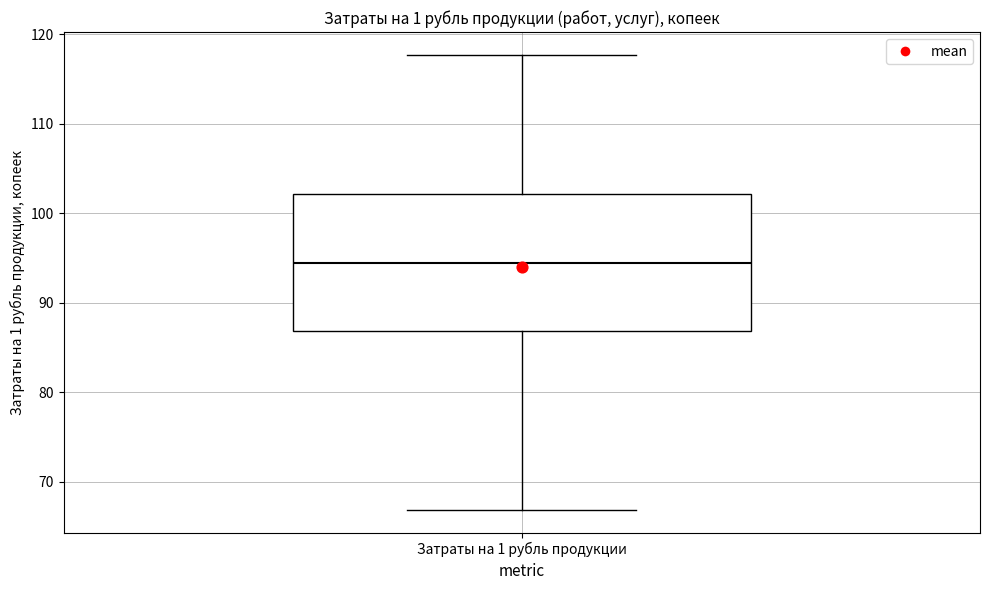

Read this box plot against the y-axis: the position of the median line, the range covered by the box, and the ends of both whiskers. The values are not printed on the chart, so give them approximately, as read against the axis.

median 94, box 87 to 102, whiskers 67 to 118